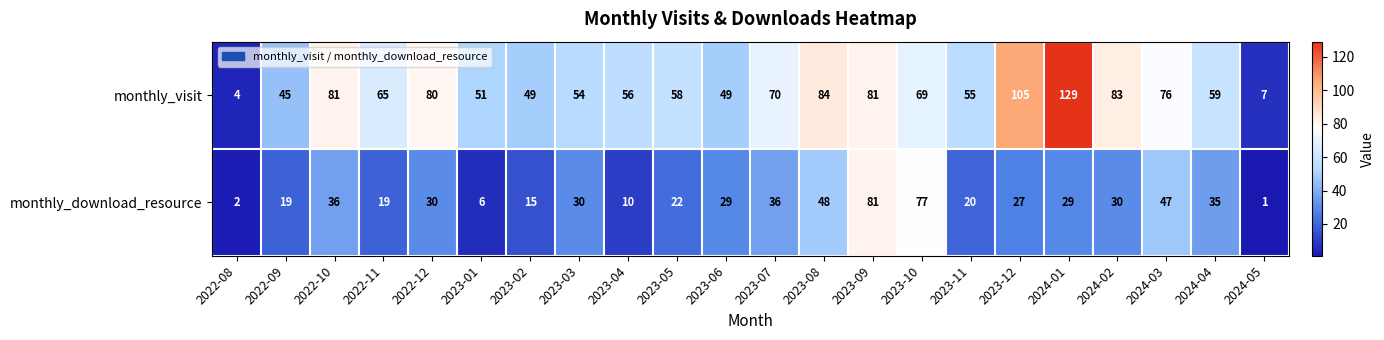

How many distinct data groups are displayed?

2